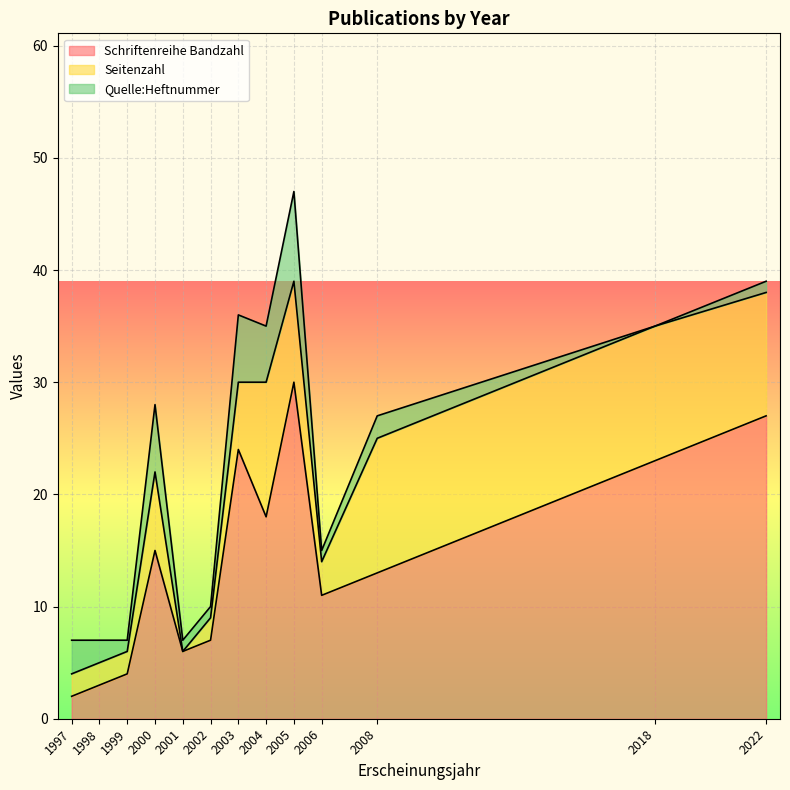

After their last crossing, which series has the higher values: Seitenzahl or Schriftenreihe Bandzahl?

Schriftenreihe Bandzahl